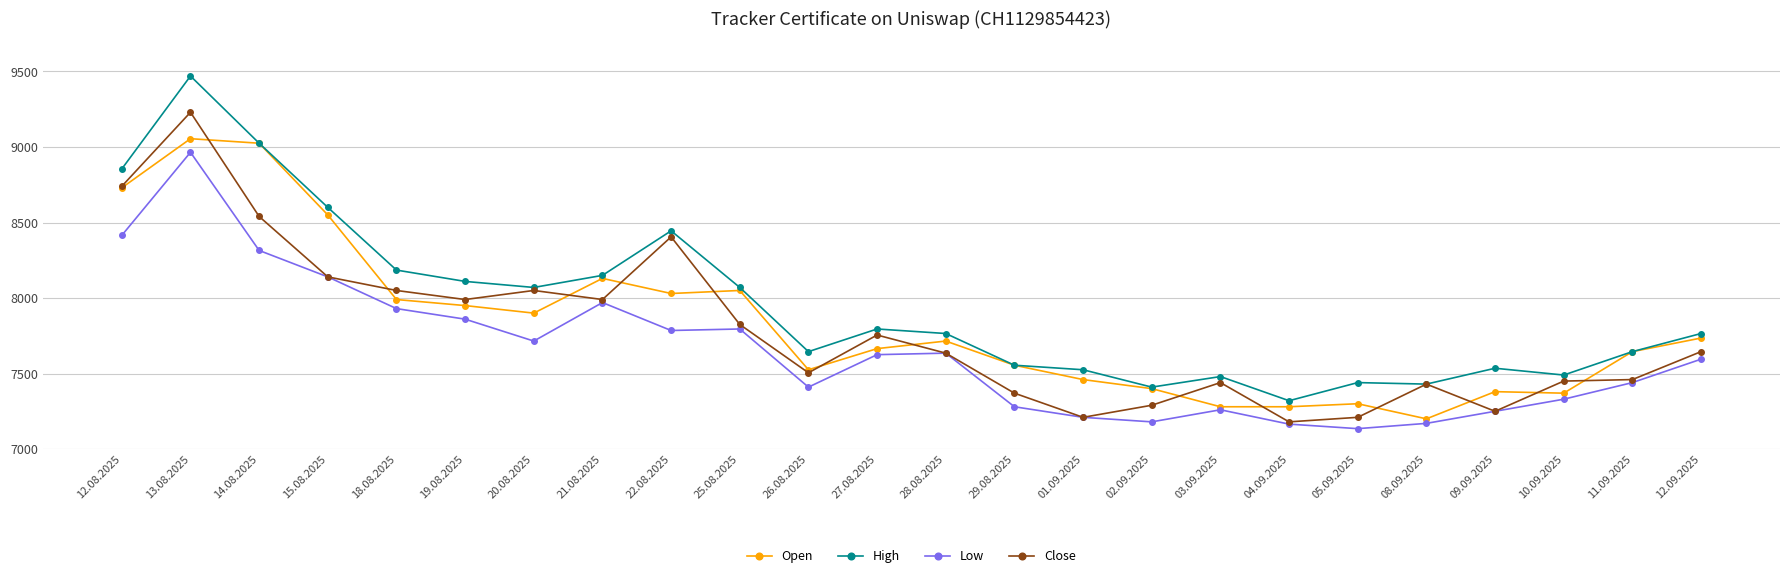

What are all the series names shown in the legend?

Open, High, Low, Close